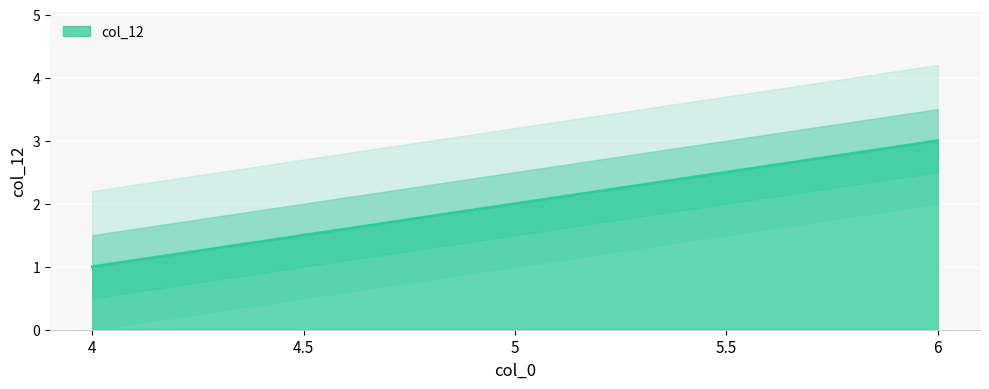

What is the smallest value displayed?

1.0